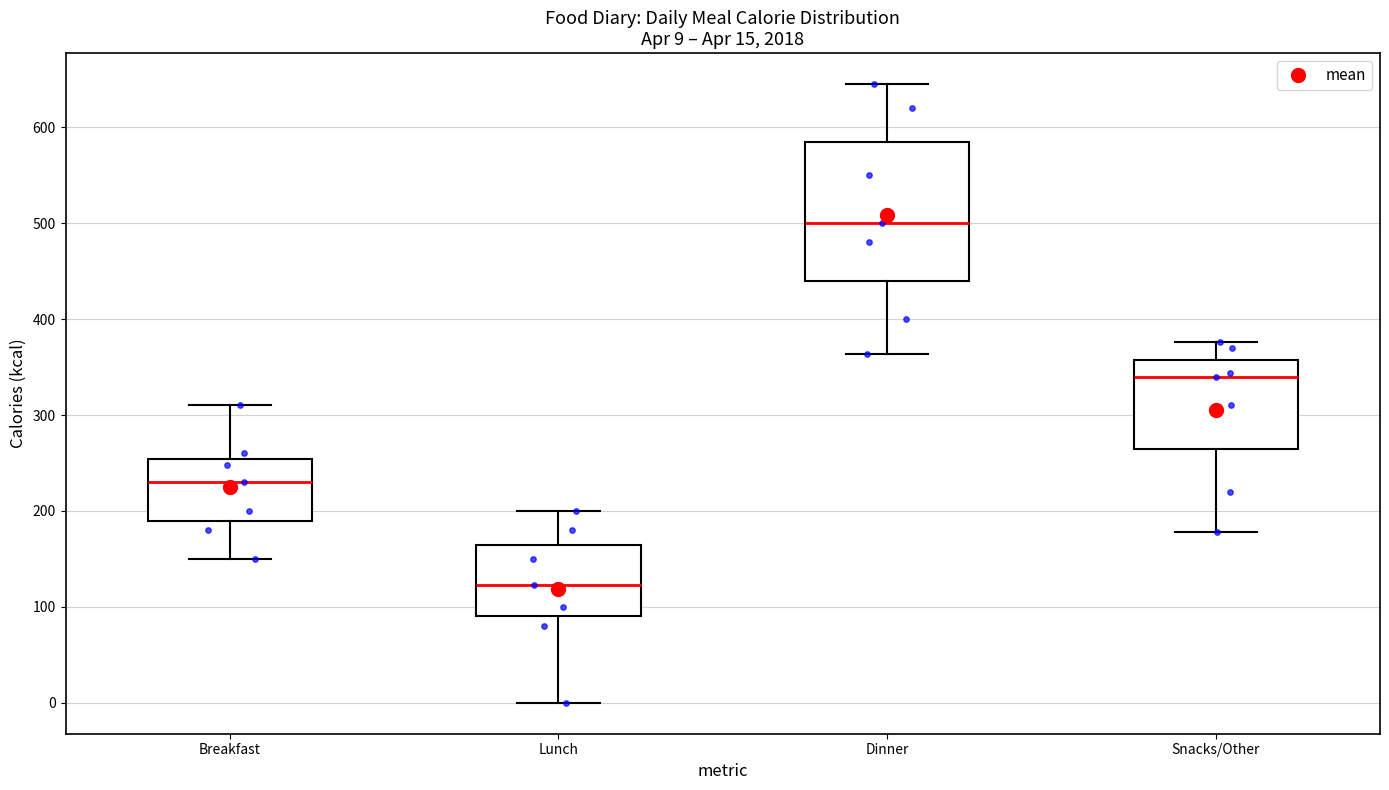

Which box's median line is the highest?

Dinner